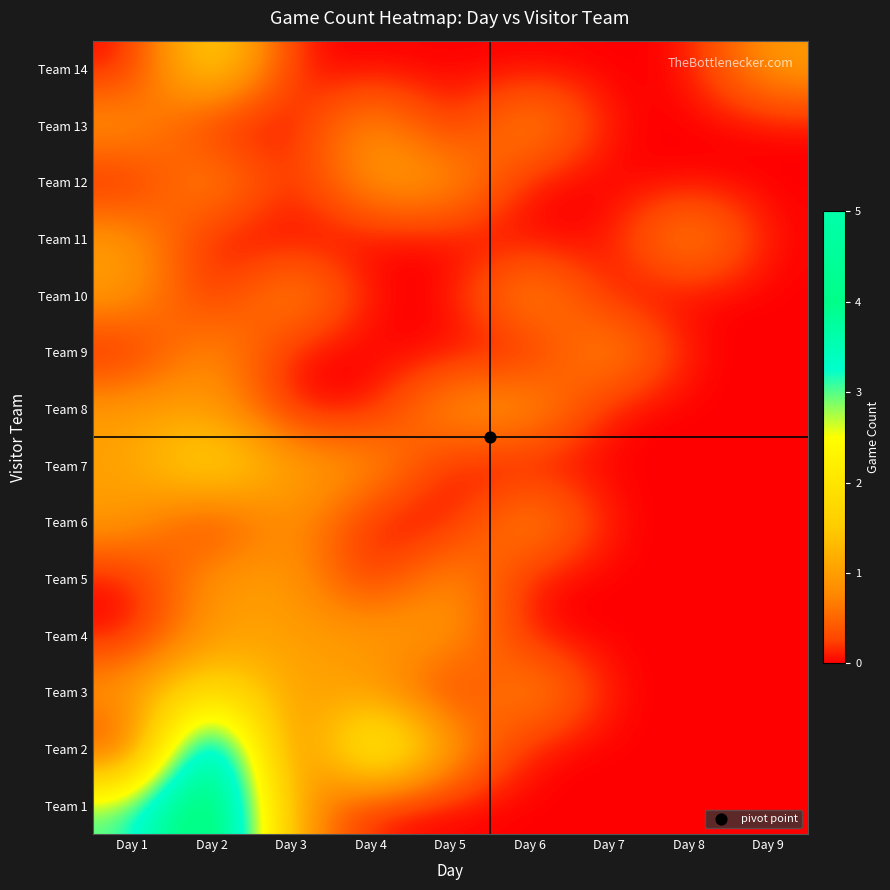

What is the greatest value displayed?

5